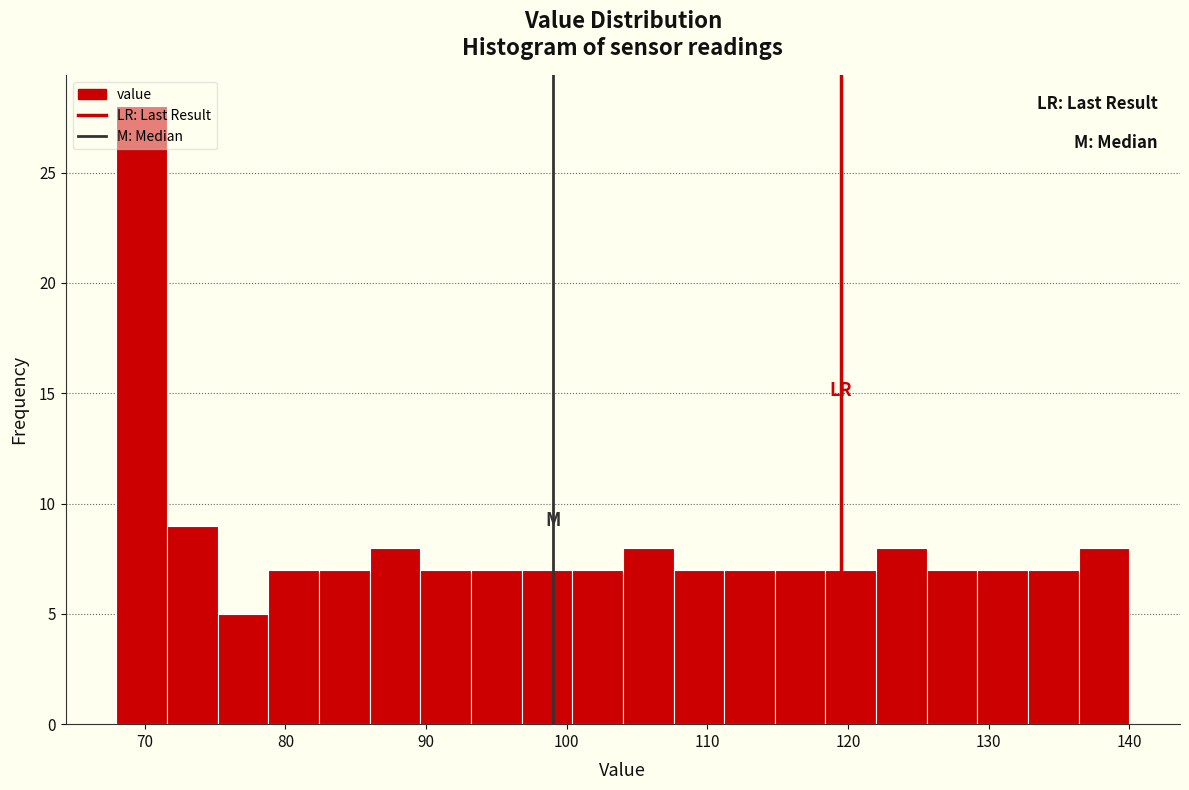

Read against the x-axis, roughly where is the centre of the tallest bar?

70